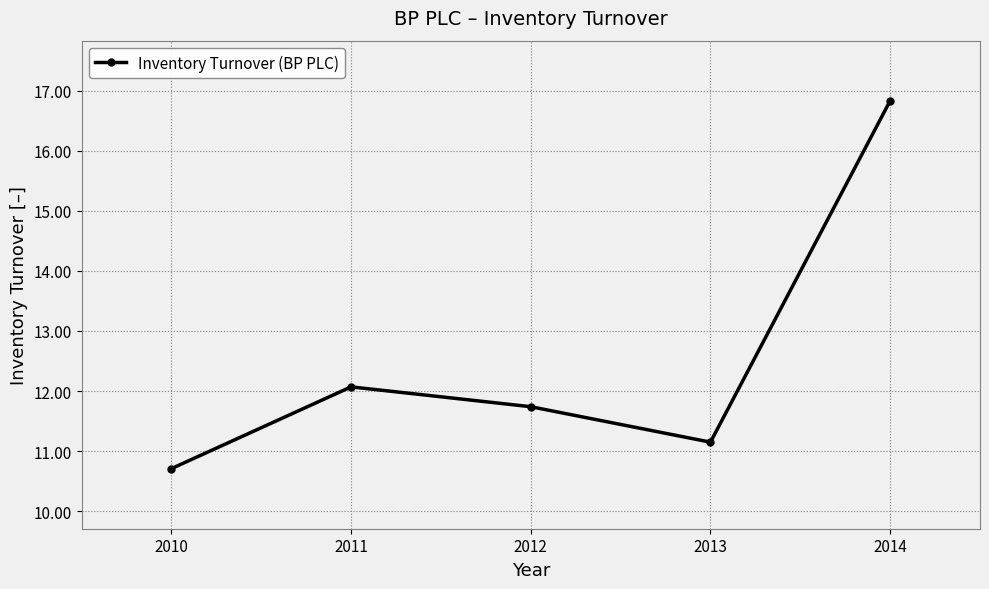

What is the value of the 4th point from the left?

11.2